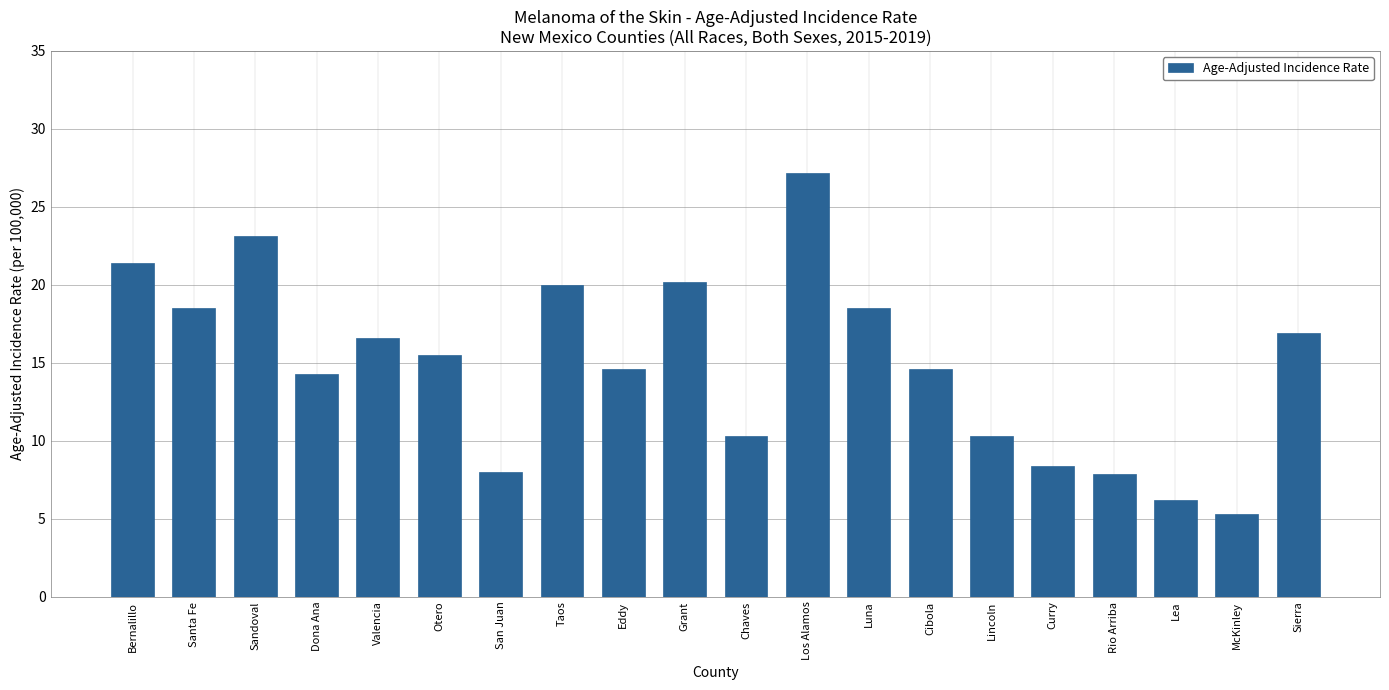

Is it true that the value at Otero is 15.5?

True